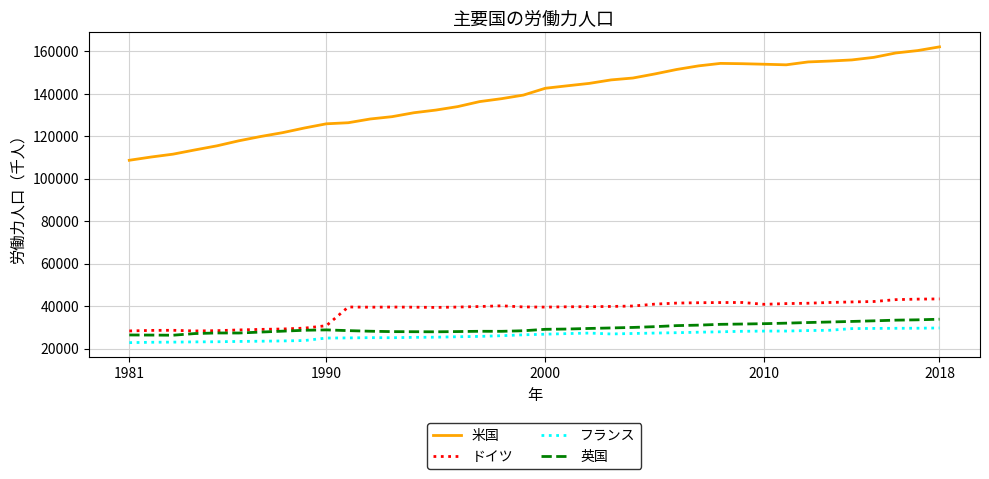

What is the highest value of the 英国 series?

33823